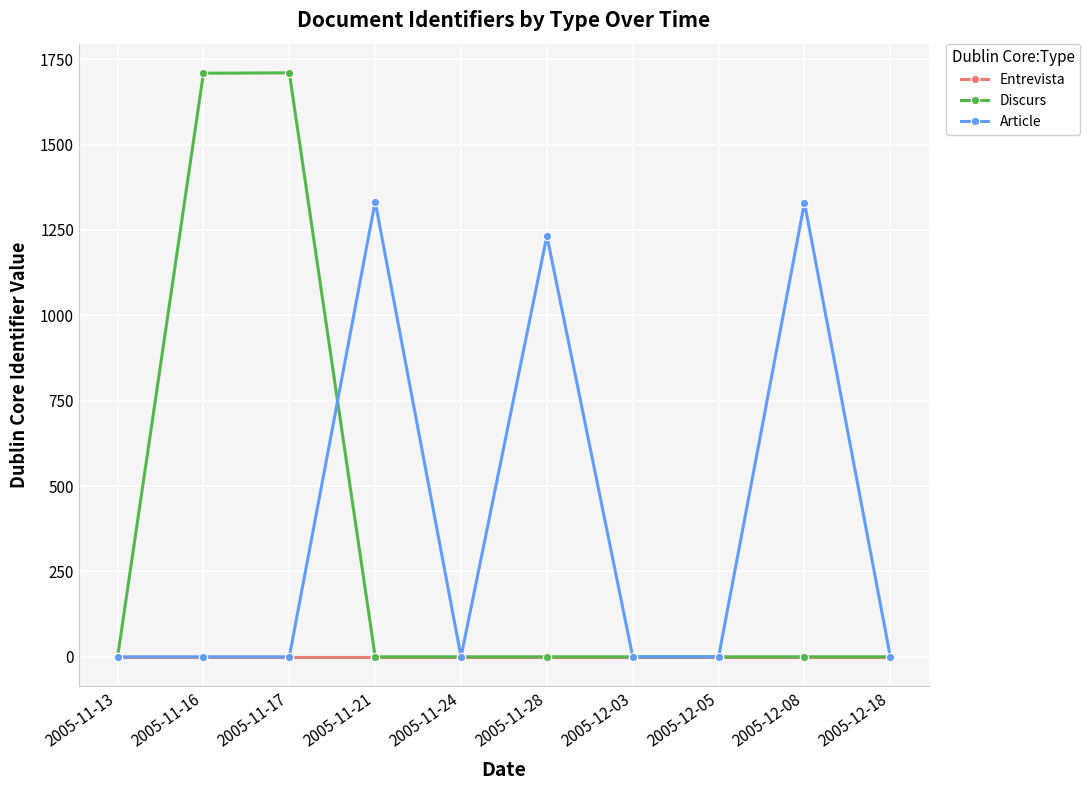

Is it true that Discurs equals 0 at 2005-12-18?

True